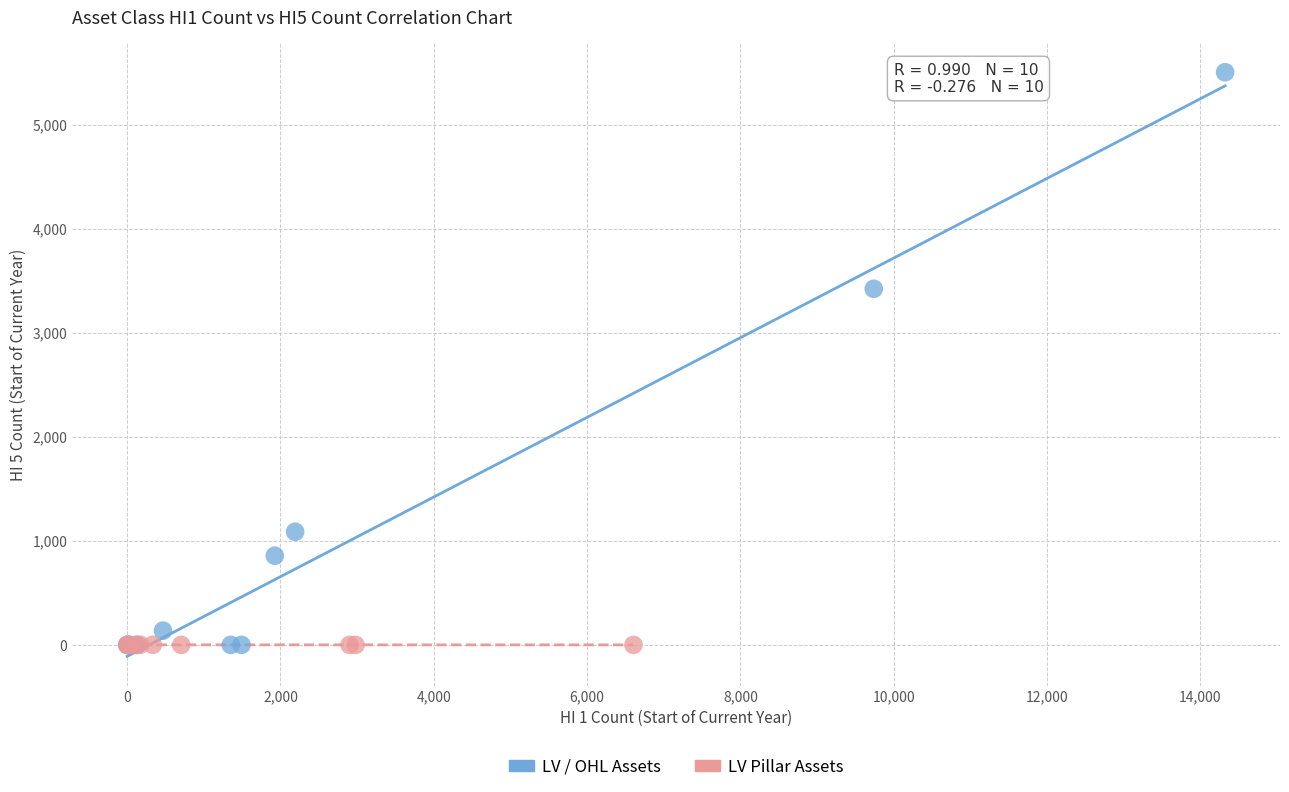

Which series has the largest Y range (max minus min)?

LV / OHL Assets